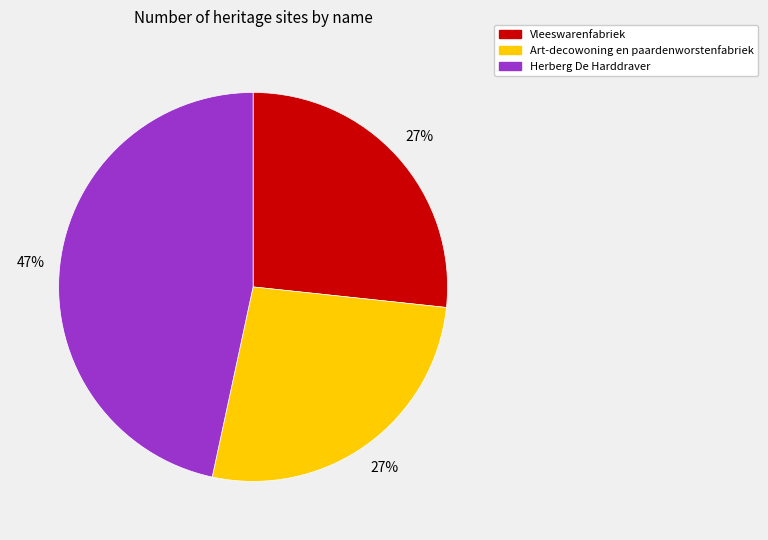

Is there any slice that represents more than half of the pie?

No